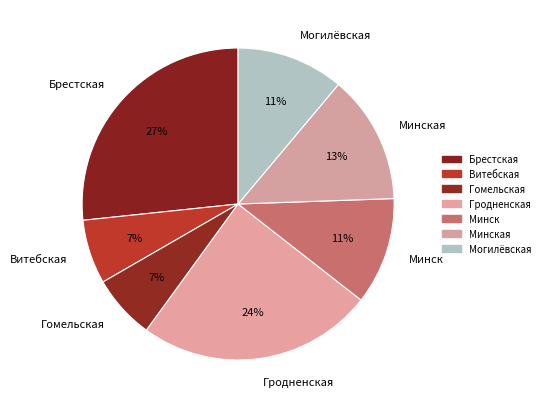

Combined, do Минск and Минская account for over 50%?

No